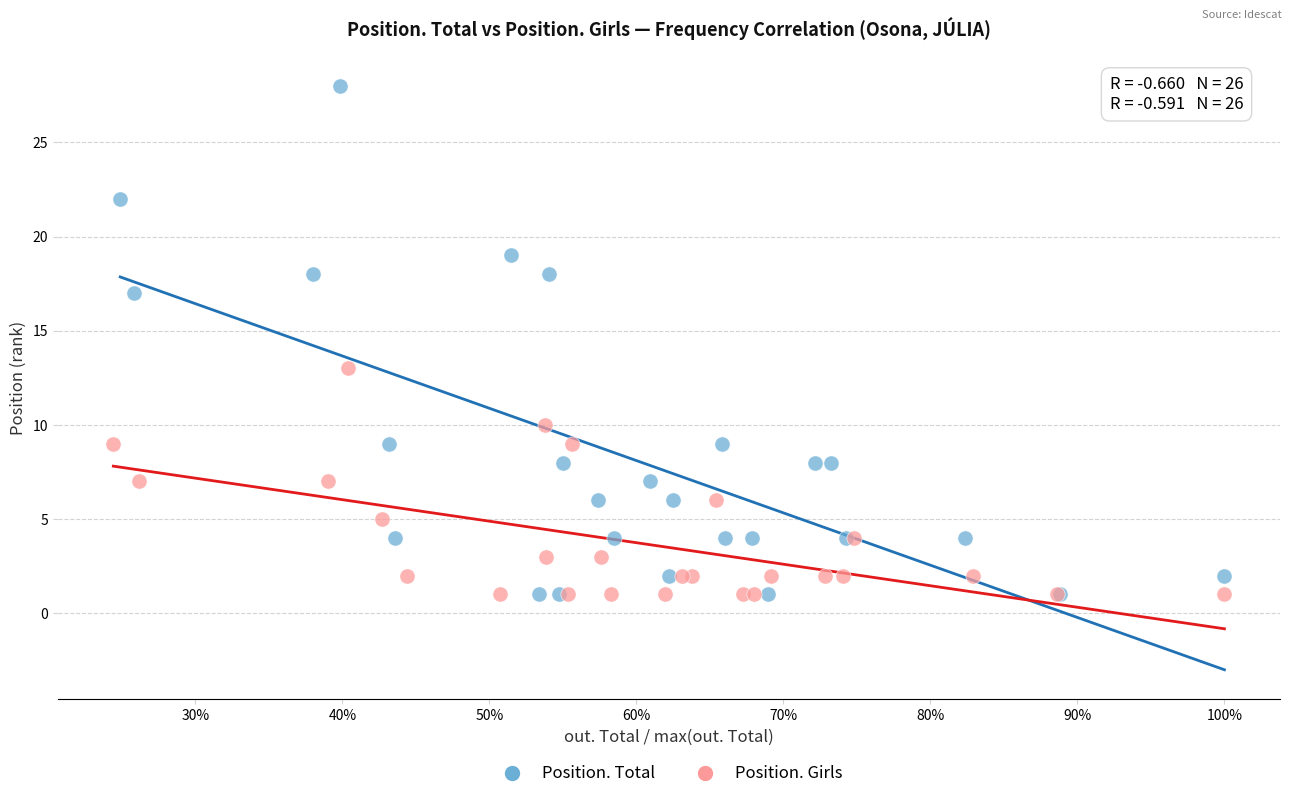

Which series has the largest Y range (max minus min)?

Position. Total